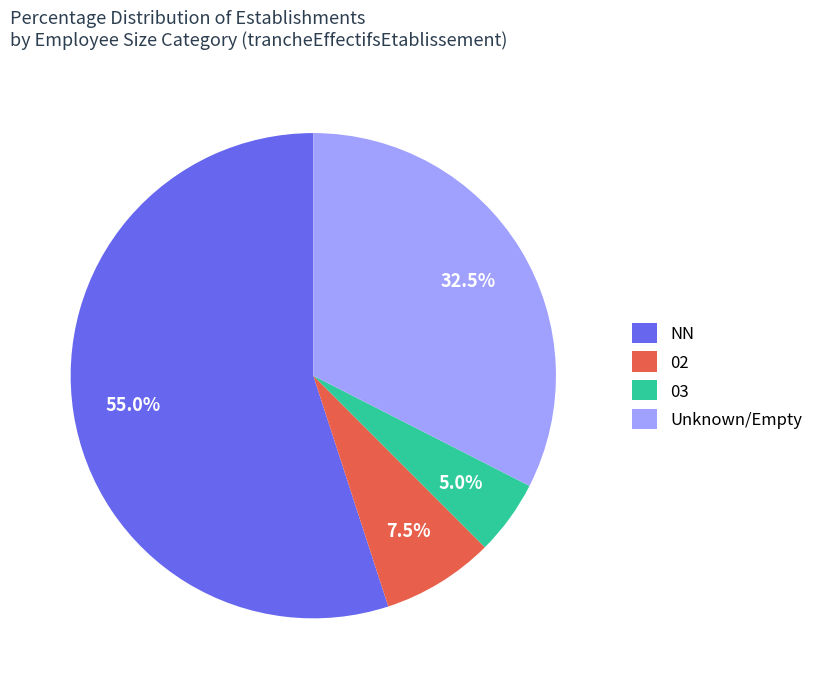

Which has a higher value, NN or 03?

NN